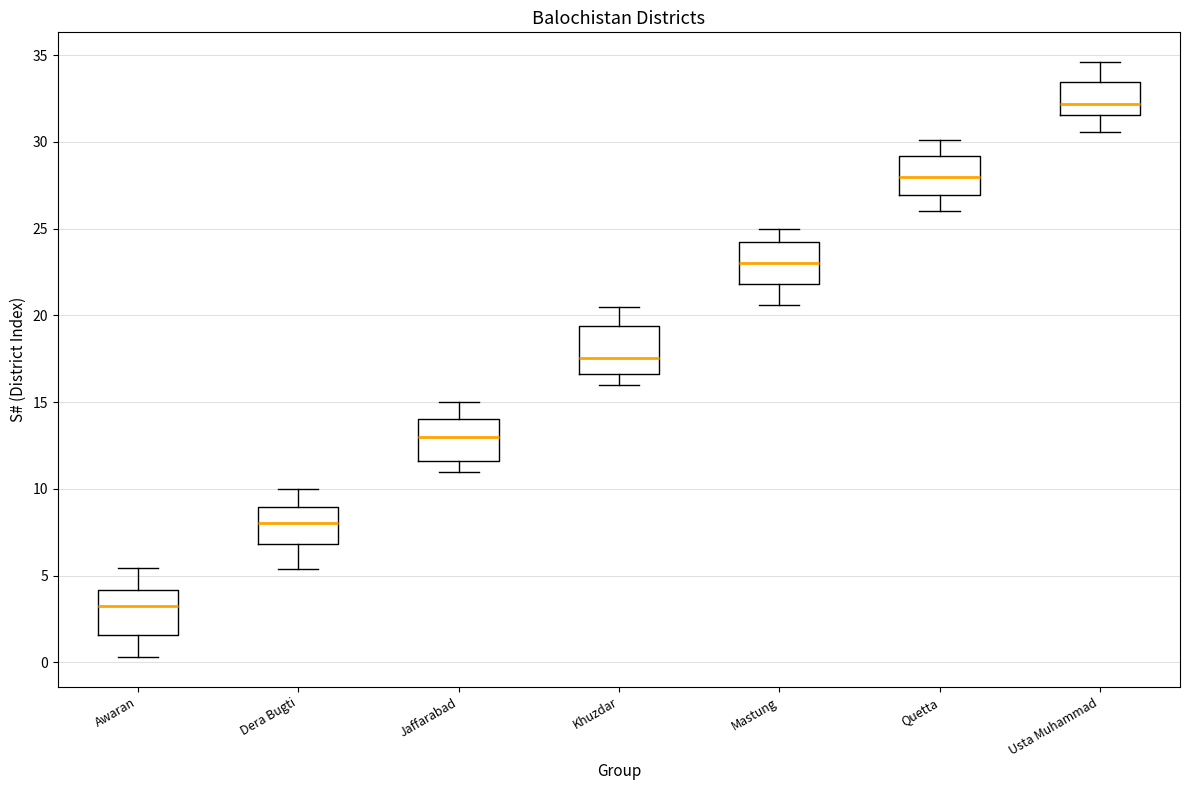

Where does the upper whisker of the box for Dera Bugti end on the y-axis? The values are not printed on the chart, so give them approximately, as read against the axis.

10.0